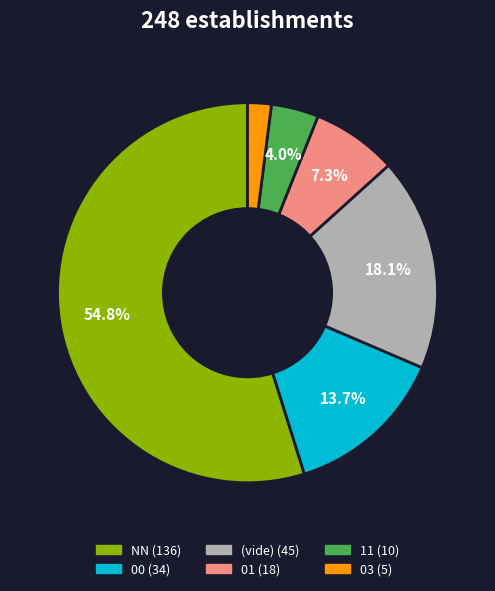

Is there any slice that represents more than half of the pie?

Yes